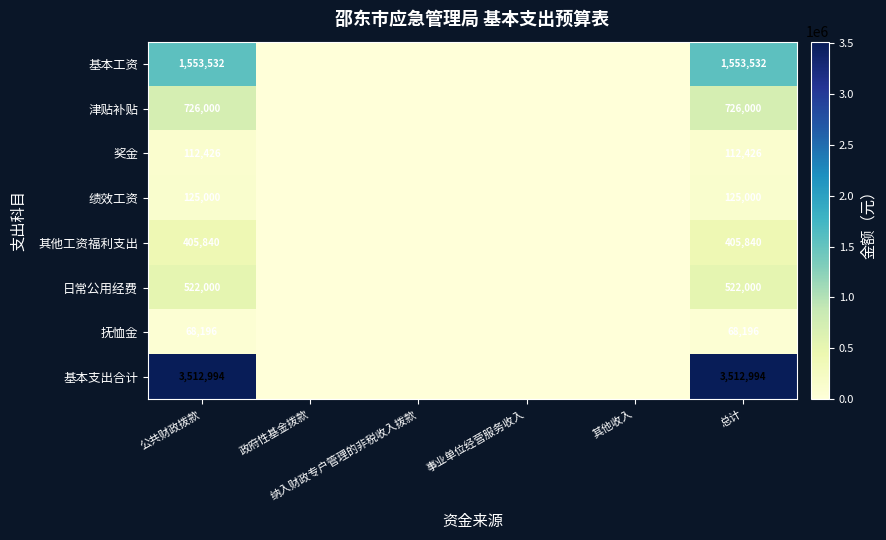

Rank the series at 纳入财政专户管理的非税收入拨款 from highest to lowest value.

基本工资, 津贴补贴, 奖金, 绩效工资, 其他工资福利支出, 日常公用经费, 抚恤金, 基本支出合计